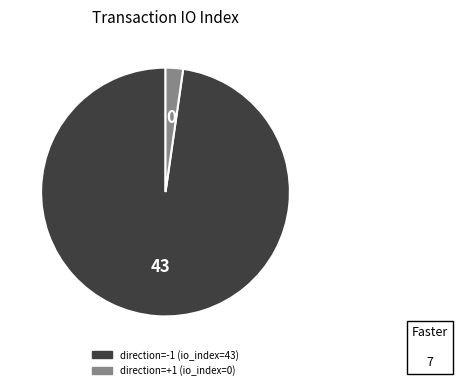

Is there any slice that represents more than half of the pie?

Yes